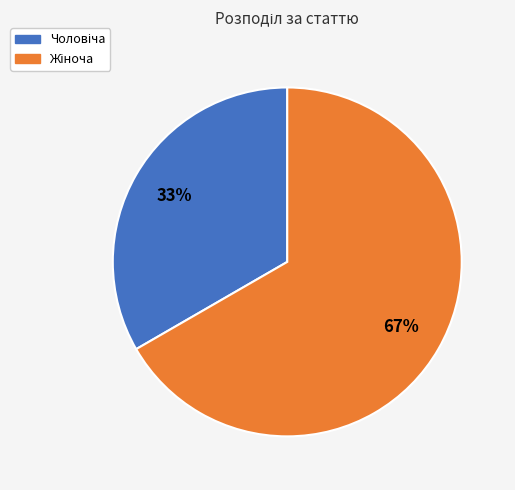

Is there a majority slice in this chart?

Yes